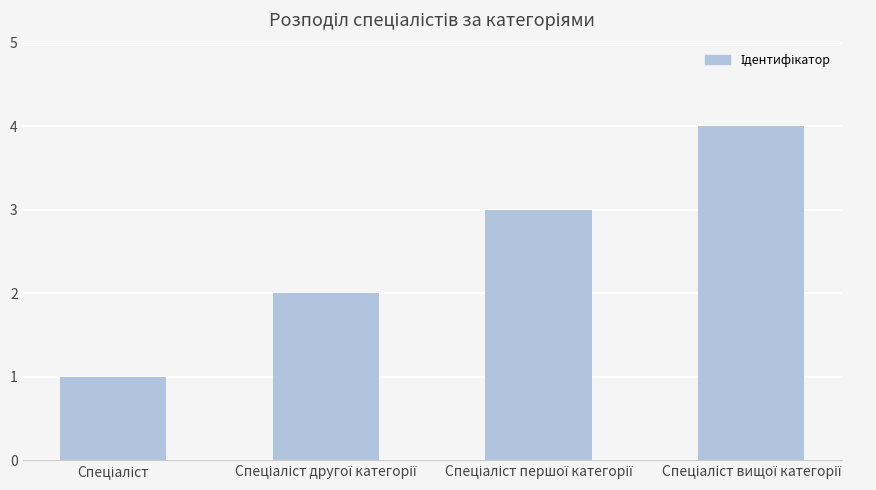

Are the bars grouped side by side (vs. stacked)?

No